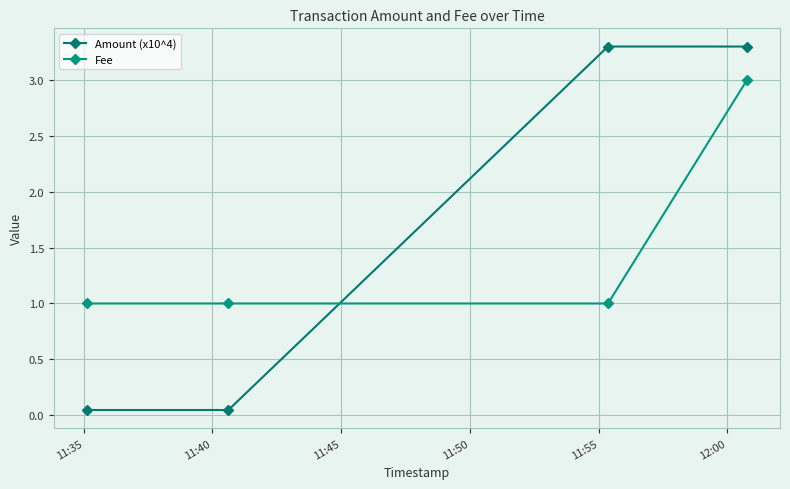

What is the sum of all Amount (x10^4) values?

6.7